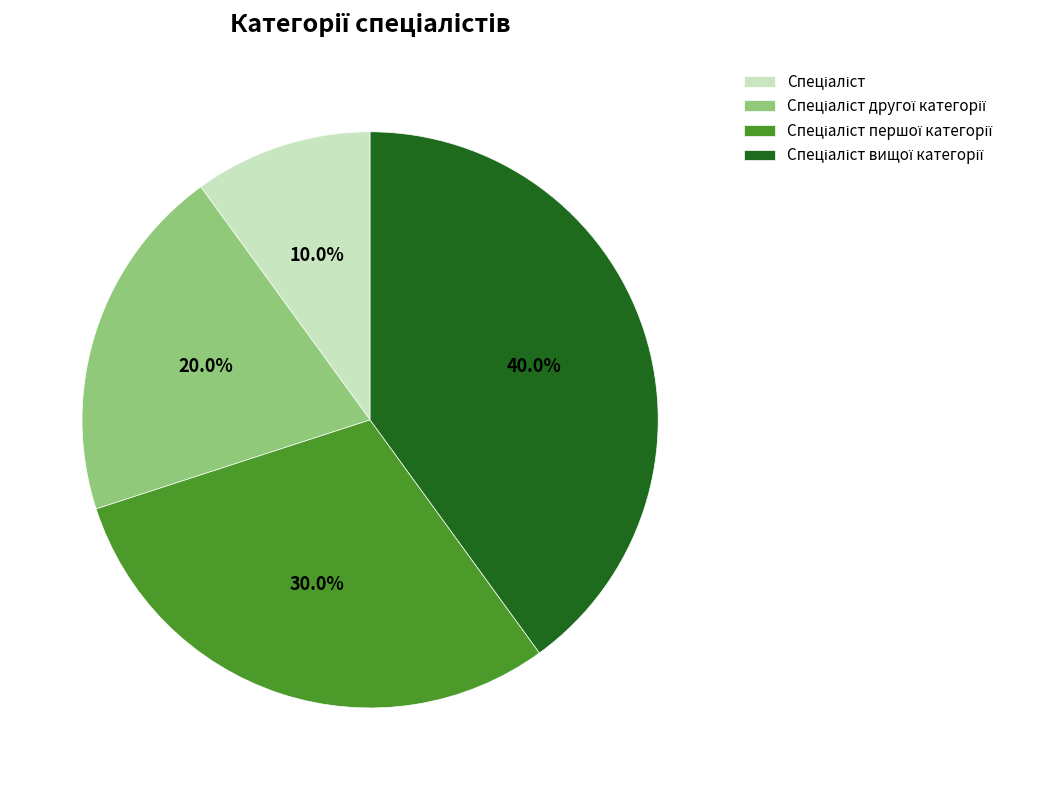

Is there a majority slice in this chart?

No